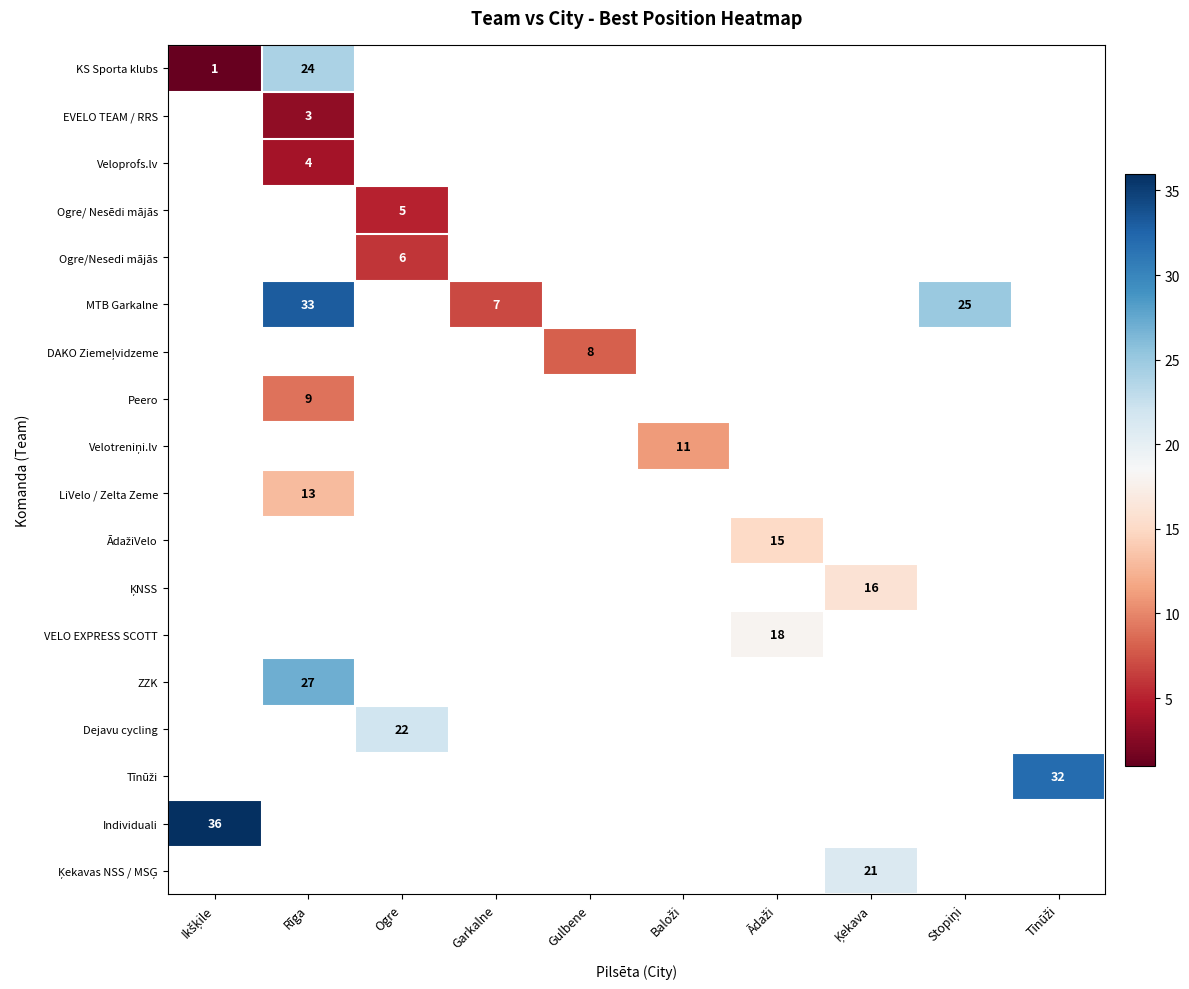

At how many categories does at least one series exceed 33?

1